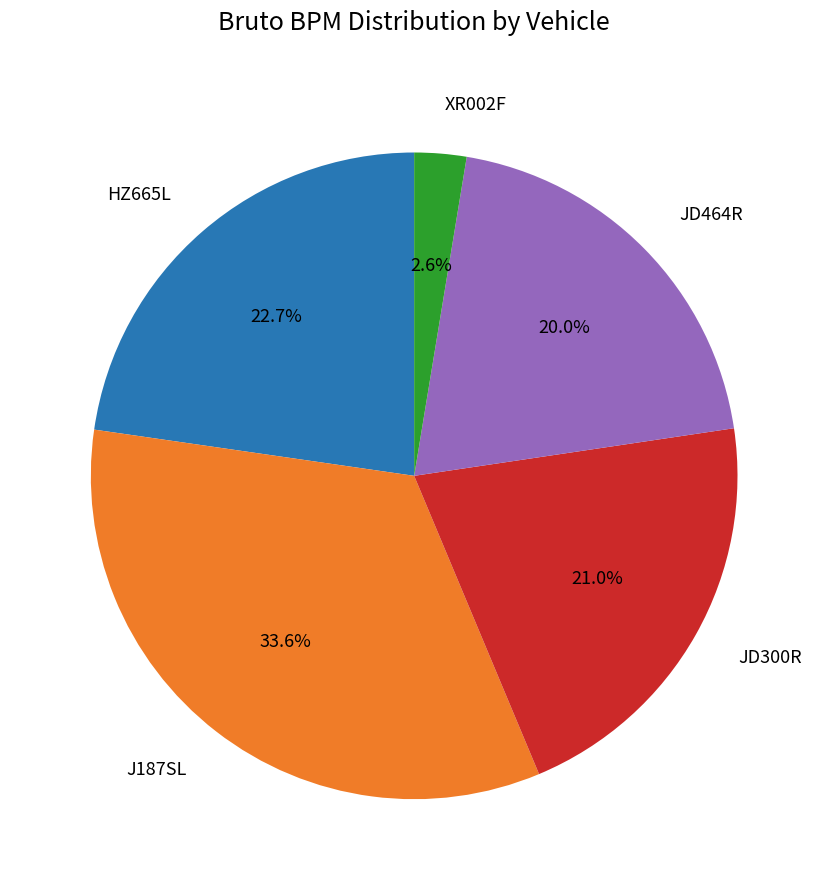

True or false: JD464R accounts for 11% of the total.

False